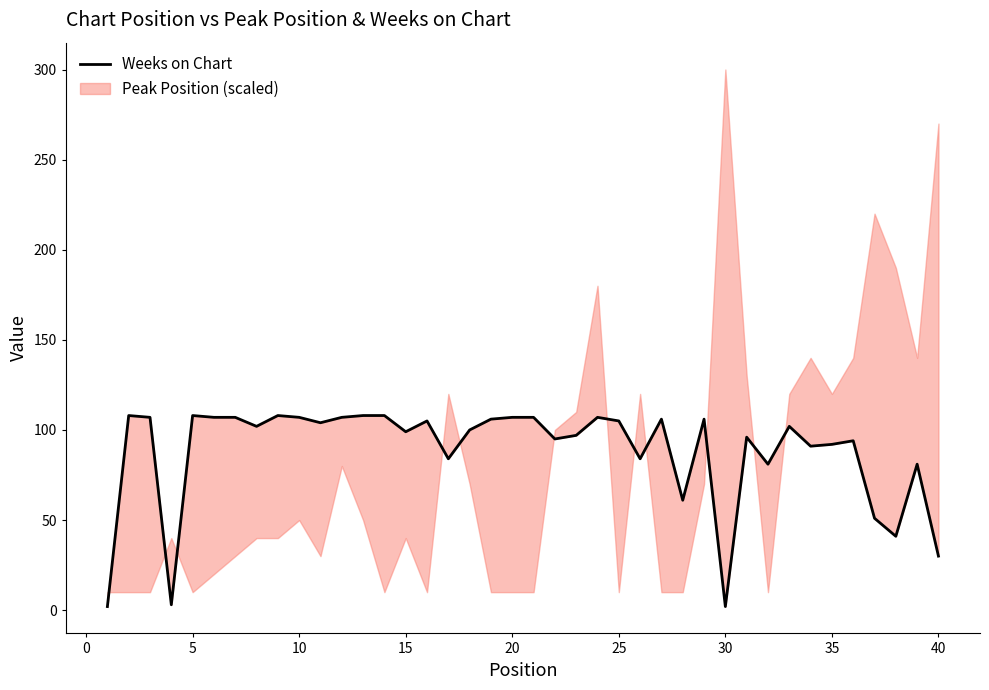

The chart shows a value of 61 at 20. True or false?

False